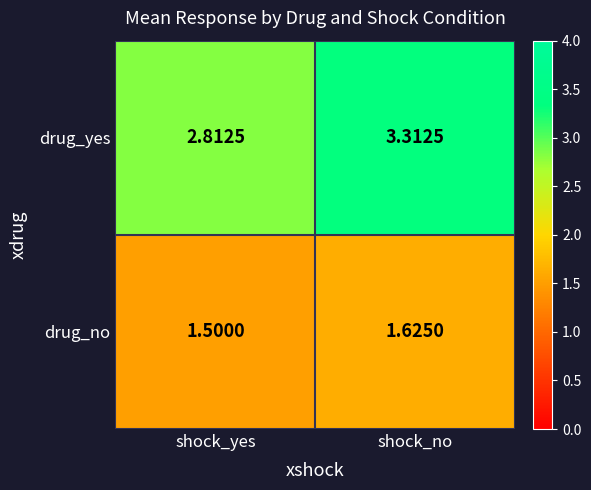

At which category is the sum across all series the highest?

shock_no